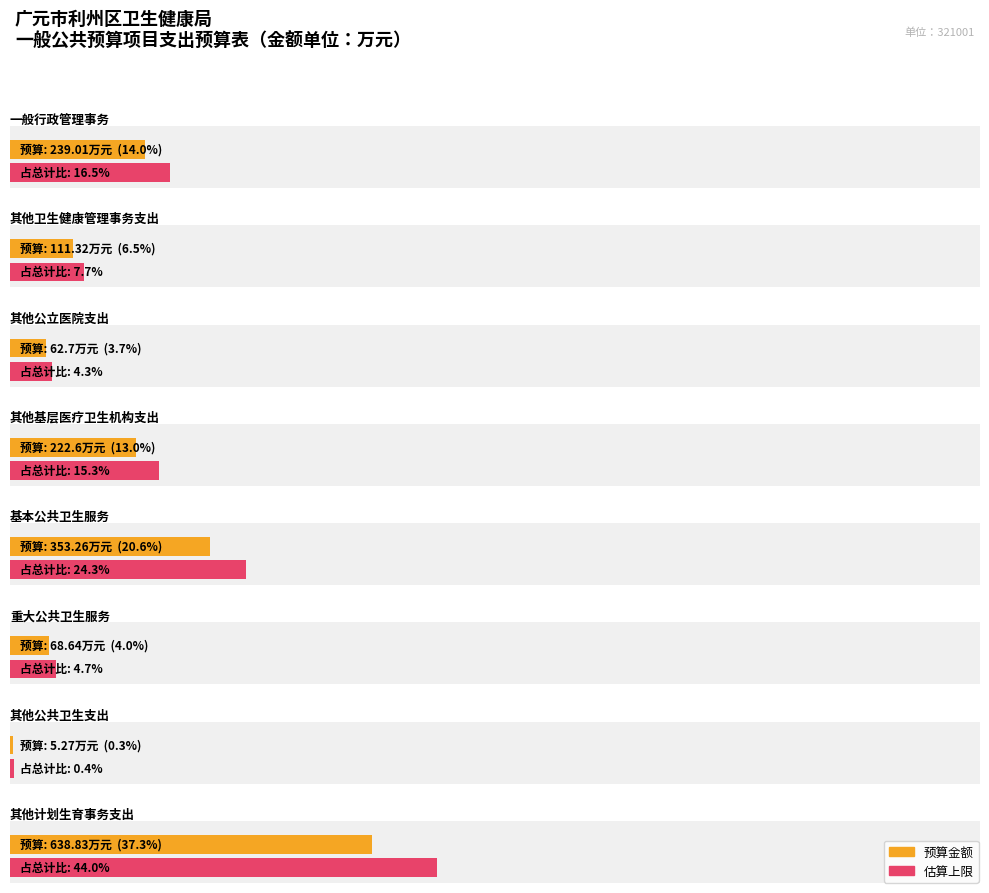

Rank the categories by value from lowest to highest.

其他公共卫生支出, 其他公立医院支出, 重大公共卫生服务, 其他卫生健康管理事务支出, 其他基层医疗卫生机构支出, 一般行政管理事务, 基本公共卫生服务, 其他计划生育事务支出